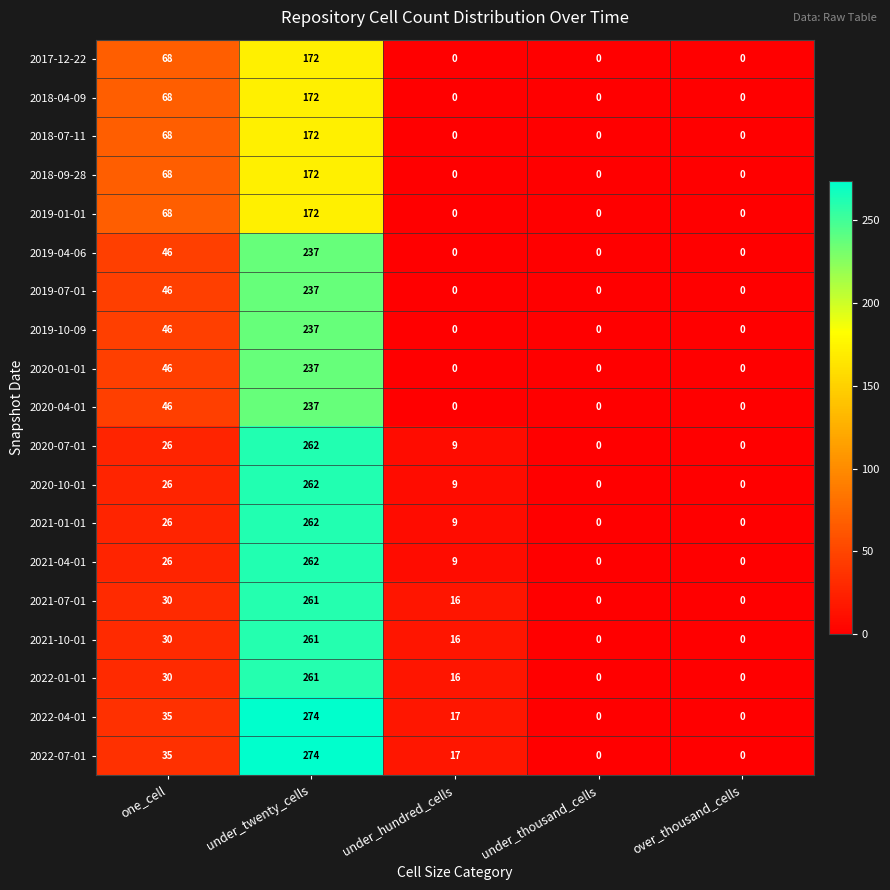

Read the 2019-01-01 value at under_twenty_cells, to the nearest 10.

170